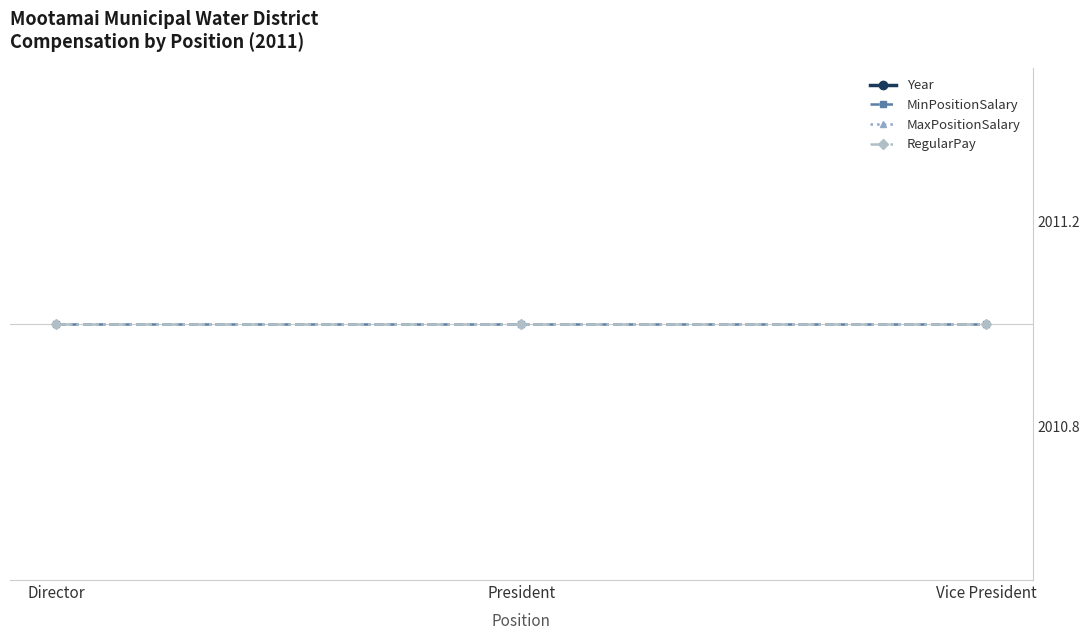

What is the difference between the highest and lowest values at Director?

2011